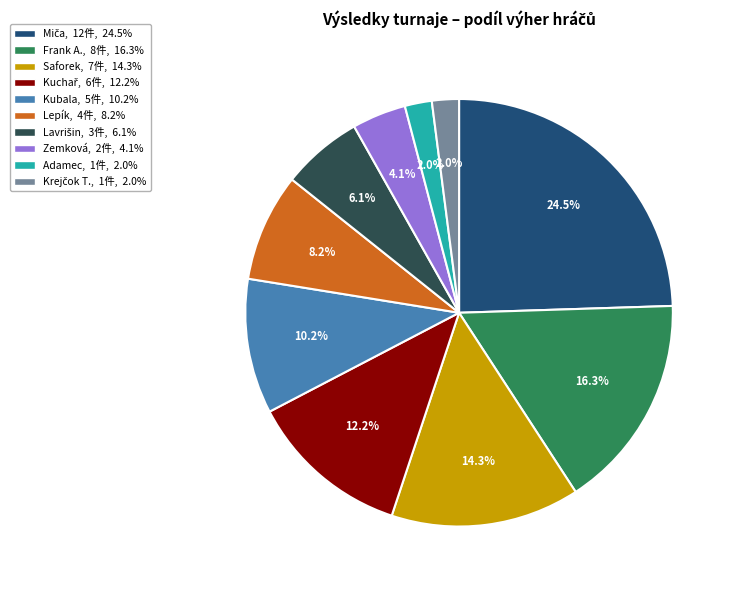

Combined, do Adamec and Frank A. account for over 50%?

No